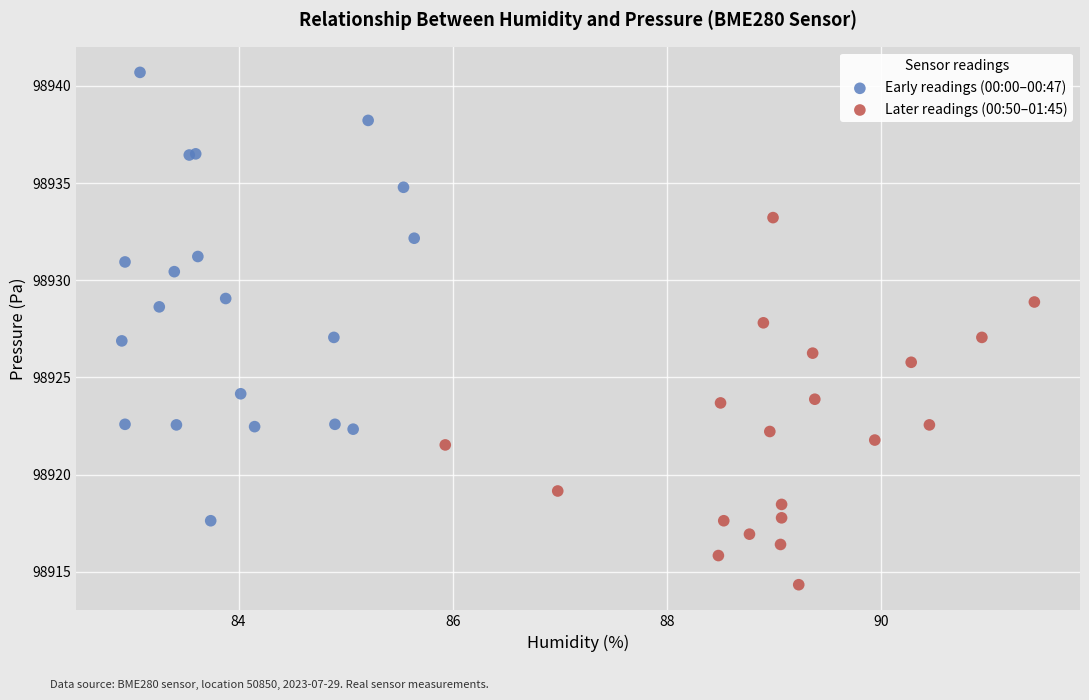

Which series reaches the maximum Y coordinate?

Early readings (00:00–00:47)